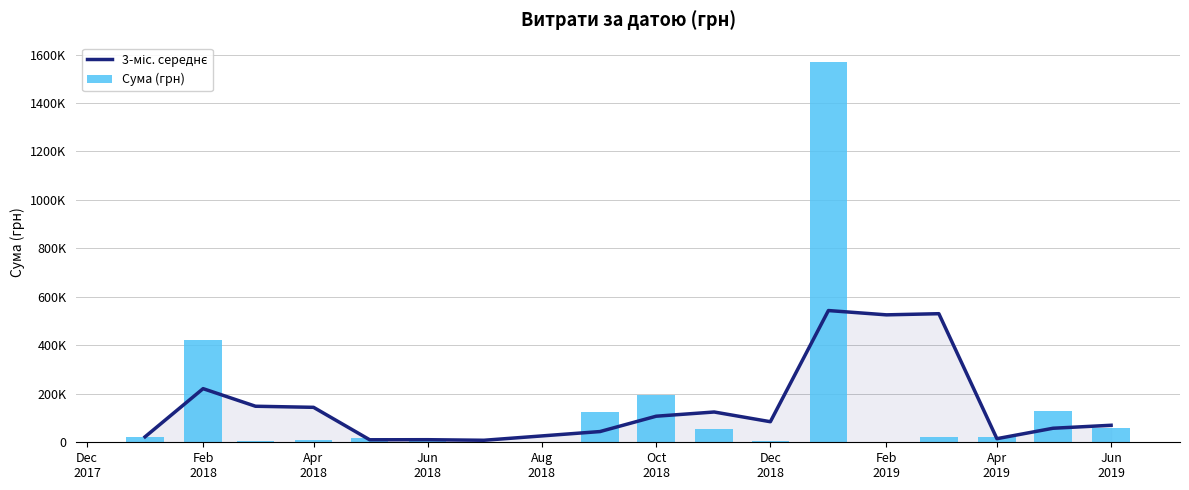

Is it true that 3-міс. середнє equals 14832.4 at Apr 2019?

True